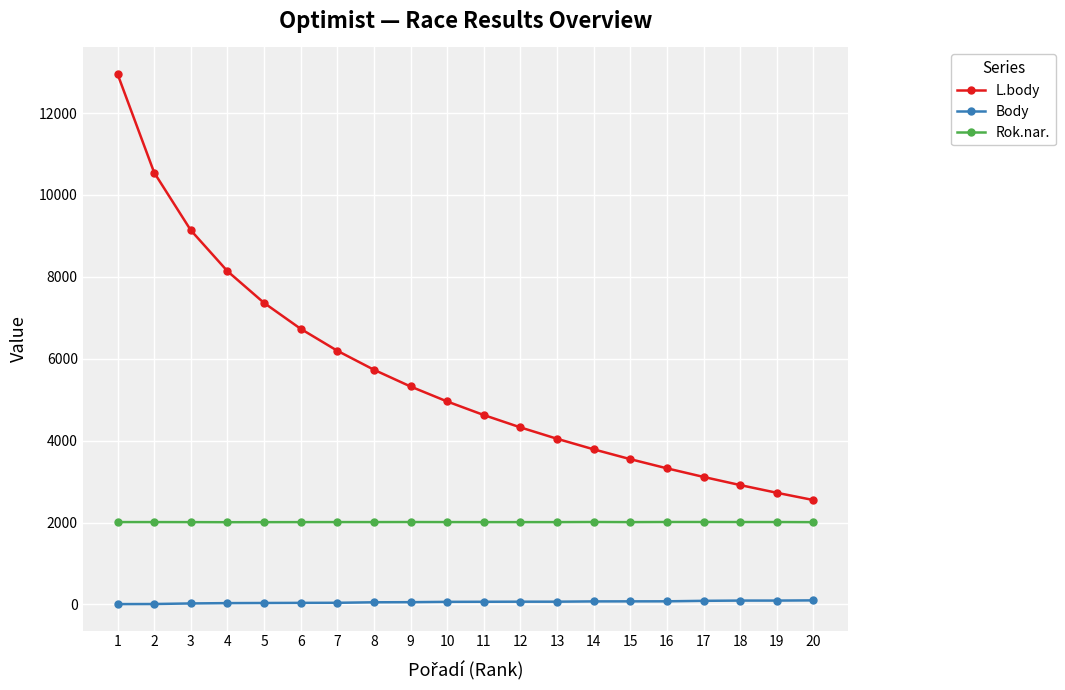

What is the lowest value of the L.body series?

2548